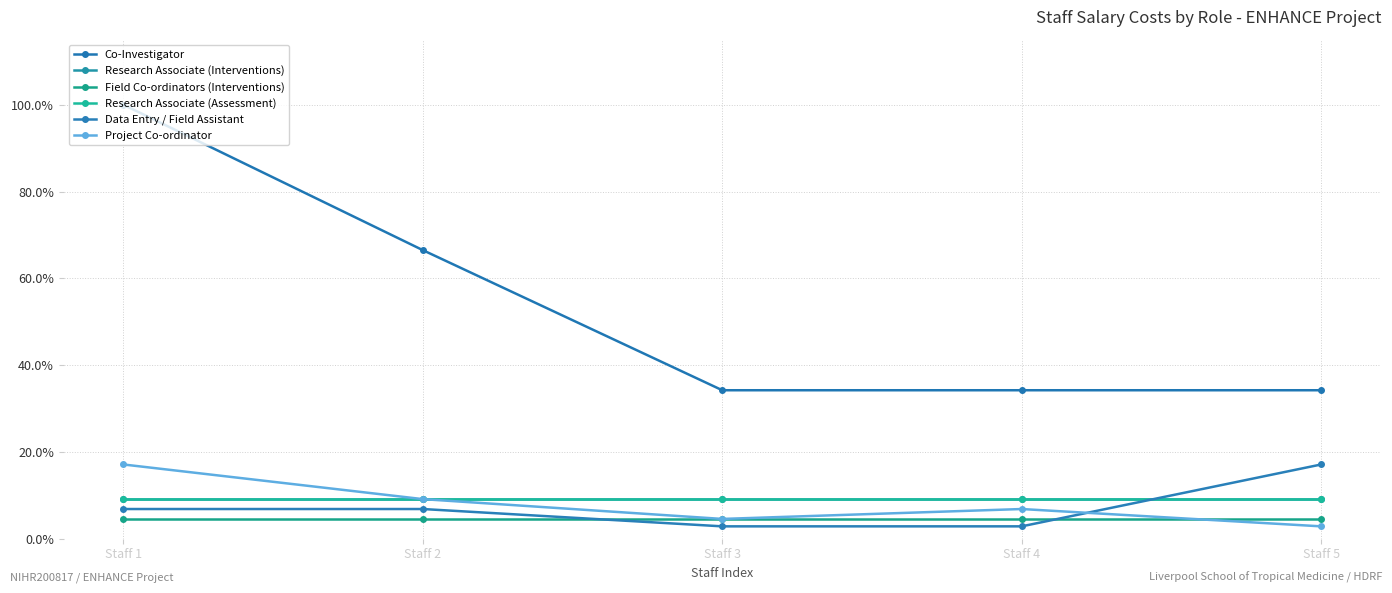

What is the total value across all series at Staff 4?

0.7